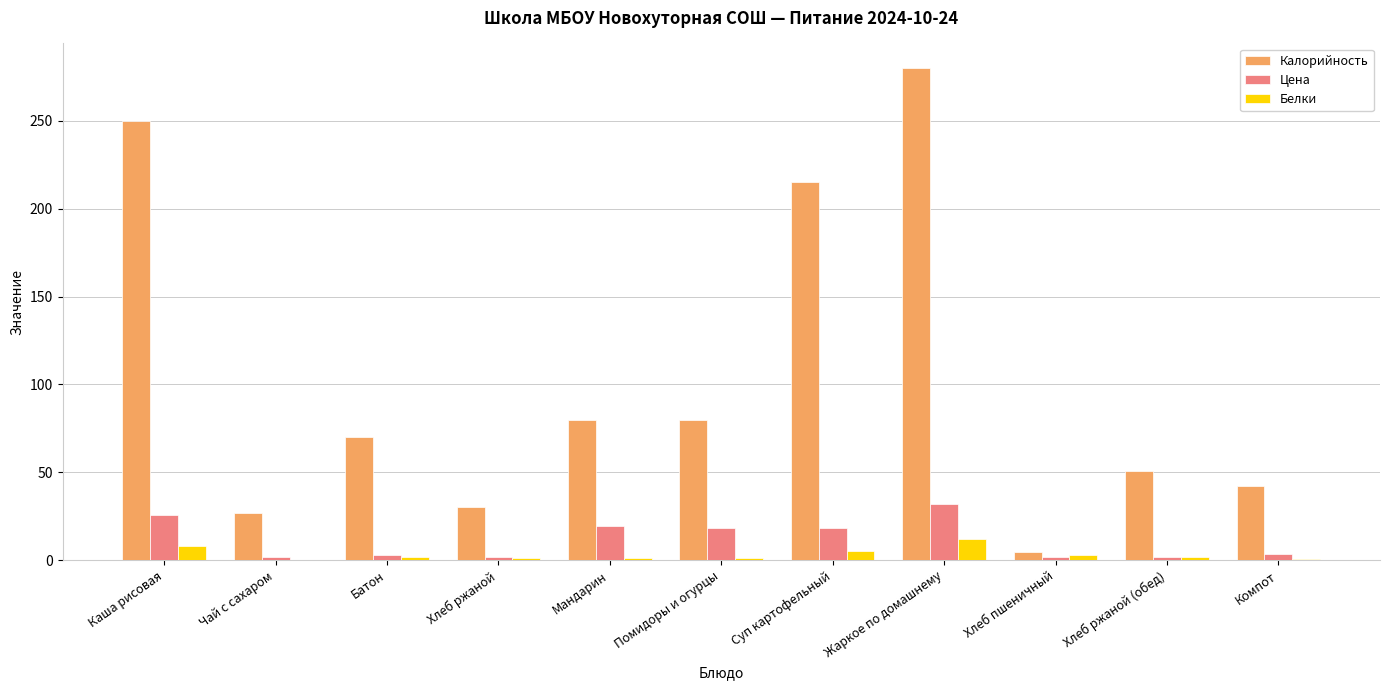

Is it true that Белки equals 12.0 at Жаркое по домашнему?

True